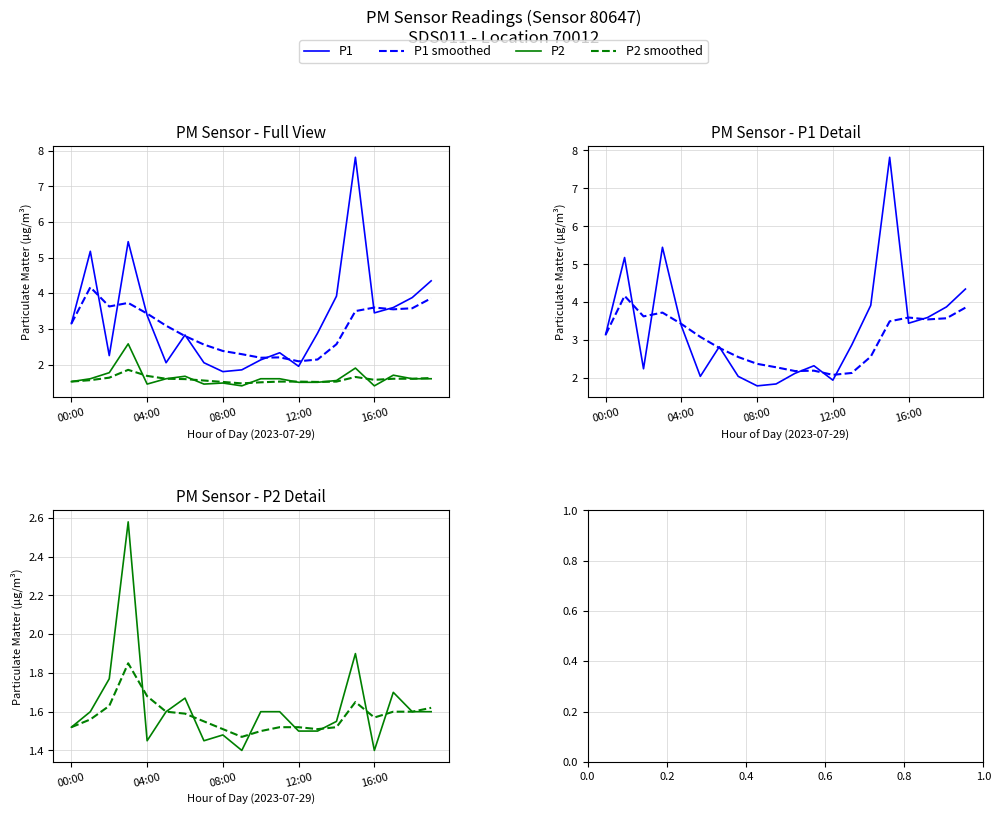

Is it true that P1 smoothed equals 3.5 at 10?

False